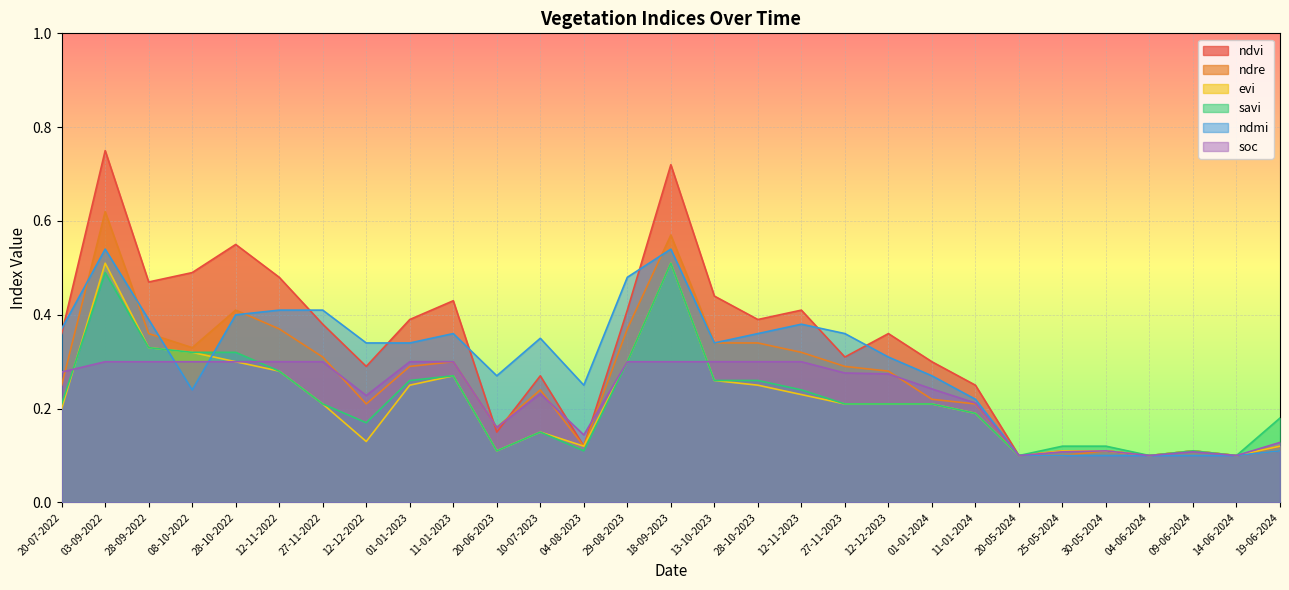

Reading right to left, what are all the values shown in this chart?

ndvi: 19-06-2024=0.1	14-06-2024=0.1	09-06-2024=0.1	04-06-2024=0.1	30-05-2024=0.1	25-05-2024=0.1	20-05-2024=0.1	11-01-2024=0.2	01-01-2024=0.3	12-12-2023=0.4	27-11-2023=0.3	12-11-2023=0.4	28-10-2023=0.4	13-10-2023=0.4	18-09-2023=0.7	29-08-2023=0.4	04-08-2023=0.1	10-07-2023=0.3	20-06-2023=0.1	11-01-2023=0.4	01-01-2023=0.4	12-12-2022=0.3	27-11-2022=0.4	12-11-2022=0.5	28-10-2022=0.6	08-10-2022=0.5	28-09-2022=0.5	03-09-2022=0.8	20-07-2022=0.4
ndre: 19-06-2024=0.1	14-06-2024=0.1	09-06-2024=0.1	04-06-2024=0.1	30-05-2024=0.1	25-05-2024=0.1	20-05-2024=0.1	11-01-2024=0.2	01-01-2024=0.2	12-12-2023=0.3	27-11-2023=0.3	12-11-2023=0.3	28-10-2023=0.3	13-10-2023=0.3	18-09-2023=0.6	29-08-2023=0.4	04-08-2023=0.1	10-07-2023=0.2	20-06-2023=0.2	11-01-2023=0.3	01-01-2023=0.3	12-12-2022=0.2	27-11-2022=0.3	12-11-2022=0.4	28-10-2022=0.4	08-10-2022=0.3	28-09-2022=0.4	03-09-2022=0.6	20-07-2022=0.2
evi: 19-06-2024=0.1	14-06-2024=0.1	09-06-2024=0.1	04-06-2024=0.1	30-05-2024=0.1	25-05-2024=0.1	20-05-2024=0.1	11-01-2024=0.2	01-01-2024=0.2	12-12-2023=0.2	27-11-2023=0.2	12-11-2023=0.2	28-10-2023=0.2	13-10-2023=0.3	18-09-2023=0.5	29-08-2023=0.3	04-08-2023=0.1	10-07-2023=0.1	20-06-2023=0.1	11-01-2023=0.3	01-01-2023=0.2	12-12-2022=0.1	27-11-2022=0.2	12-11-2022=0.3	28-10-2022=0.3	08-10-2022=0.3	28-09-2022=0.3	03-09-2022=0.5	20-07-2022=0.2
savi: 19-06-2024=0.2	14-06-2024=0.1	09-06-2024=0.1	04-06-2024=0.1	30-05-2024=0.1	25-05-2024=0.1	20-05-2024=0.1	11-01-2024=0.2	01-01-2024=0.2	12-12-2023=0.2	27-11-2023=0.2	12-11-2023=0.2	28-10-2023=0.3	13-10-2023=0.3	18-09-2023=0.5	29-08-2023=0.3	04-08-2023=0.1	10-07-2023=0.1	20-06-2023=0.1	11-01-2023=0.3	01-01-2023=0.3	12-12-2022=0.2	27-11-2022=0.2	12-11-2022=0.3	28-10-2022=0.3	08-10-2022=0.3	28-09-2022=0.3	03-09-2022=0.5	20-07-2022=0.2
ndmi: 19-06-2024=0.1	14-06-2024=0.1	09-06-2024=0.1	04-06-2024=0.1	30-05-2024=0.1	25-05-2024=0.1	20-05-2024=0.1	11-01-2024=0.2	01-01-2024=0.3	12-12-2023=0.3	27-11-2023=0.4	12-11-2023=0.4	28-10-2023=0.4	13-10-2023=0.3	18-09-2023=0.5	29-08-2023=0.5	04-08-2023=0.2	10-07-2023=0.3	20-06-2023=0.3	11-01-2023=0.4	01-01-2023=0.3	12-12-2022=0.3	27-11-2022=0.4	12-11-2022=0.4	28-10-2022=0.4	08-10-2022=0.2	28-09-2022=0.4	03-09-2022=0.5	20-07-2022=0.4
soc: 19-06-2024=0.1	14-06-2024=0.1	09-06-2024=0.1	04-06-2024=0.1	30-05-2024=0.1	25-05-2024=0.1	20-05-2024=0.1	11-01-2024=0.2	01-01-2024=0.2	12-12-2023=0.3	27-11-2023=0.3	12-11-2023=0.3	28-10-2023=0.3	13-10-2023=0.3	18-09-2023=0.3	29-08-2023=0.3	04-08-2023=0.1	10-07-2023=0.2	20-06-2023=0.2	11-01-2023=0.3	01-01-2023=0.3	12-12-2022=0.2	27-11-2022=0.3	12-11-2022=0.3	28-10-2022=0.3	08-10-2022=0.3	28-09-2022=0.3	03-09-2022=0.3	20-07-2022=0.3